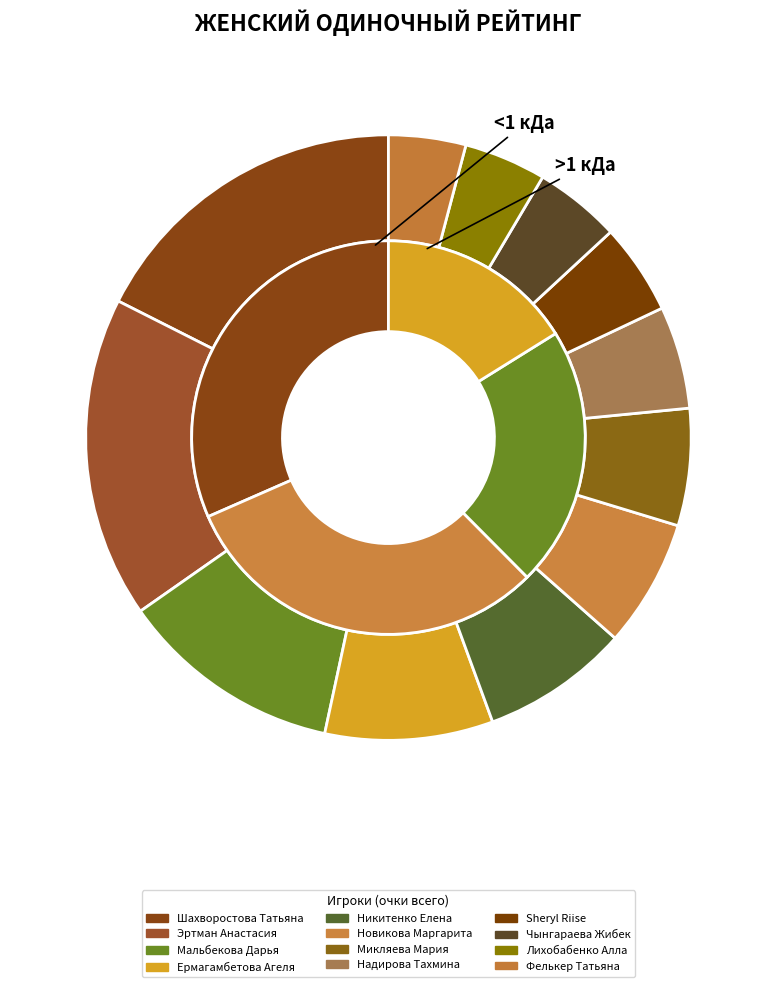

Does Эртман Анастасия account for over 50% of the chart?

No